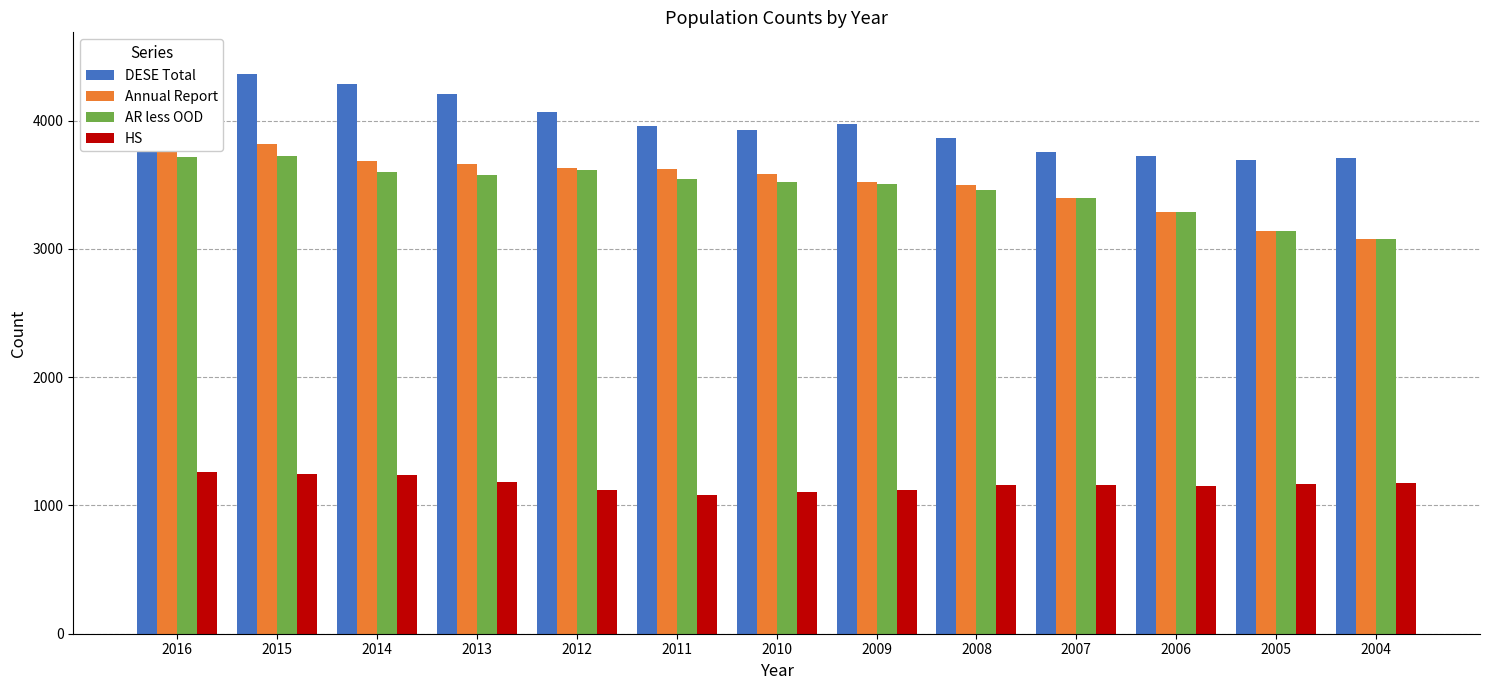

Is it true that Annual Report equals 1574 at 2004?

False